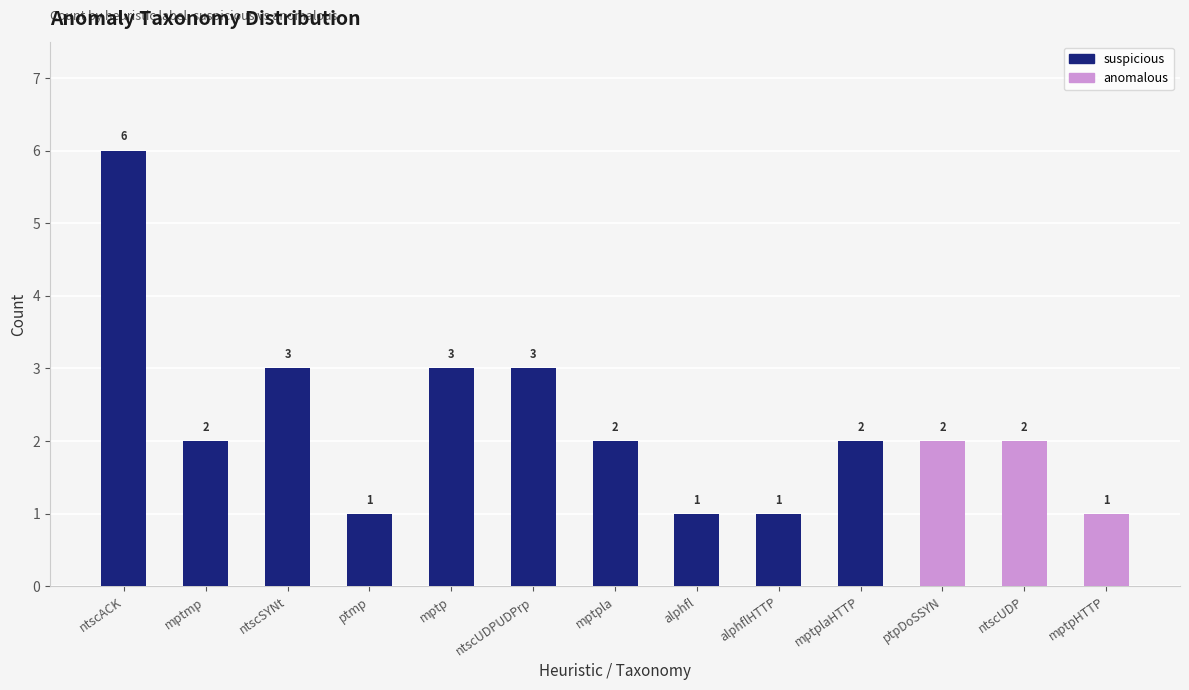

Count the number of data series in this chart.

2